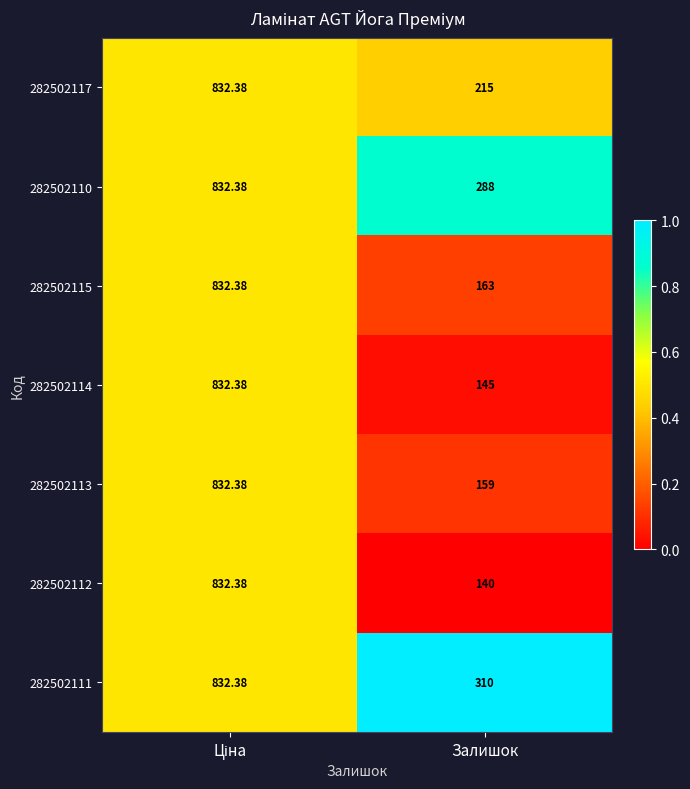

Where is 282502117 nearest to the value 523?

Залишок